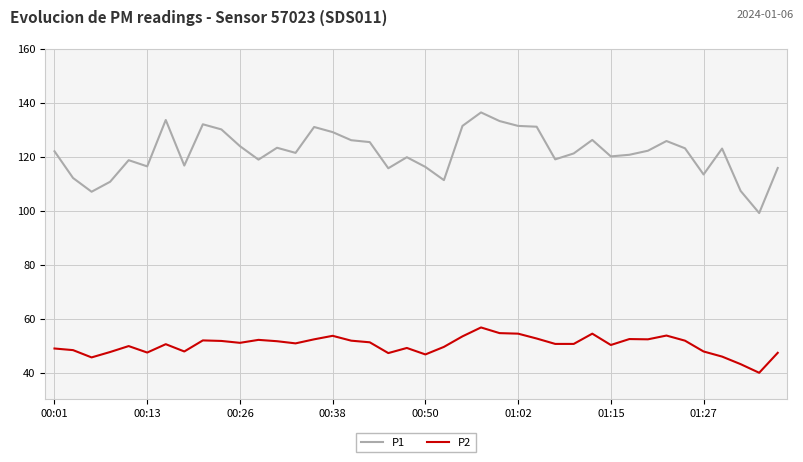

What is the maximum value shown in the chart?

136.4